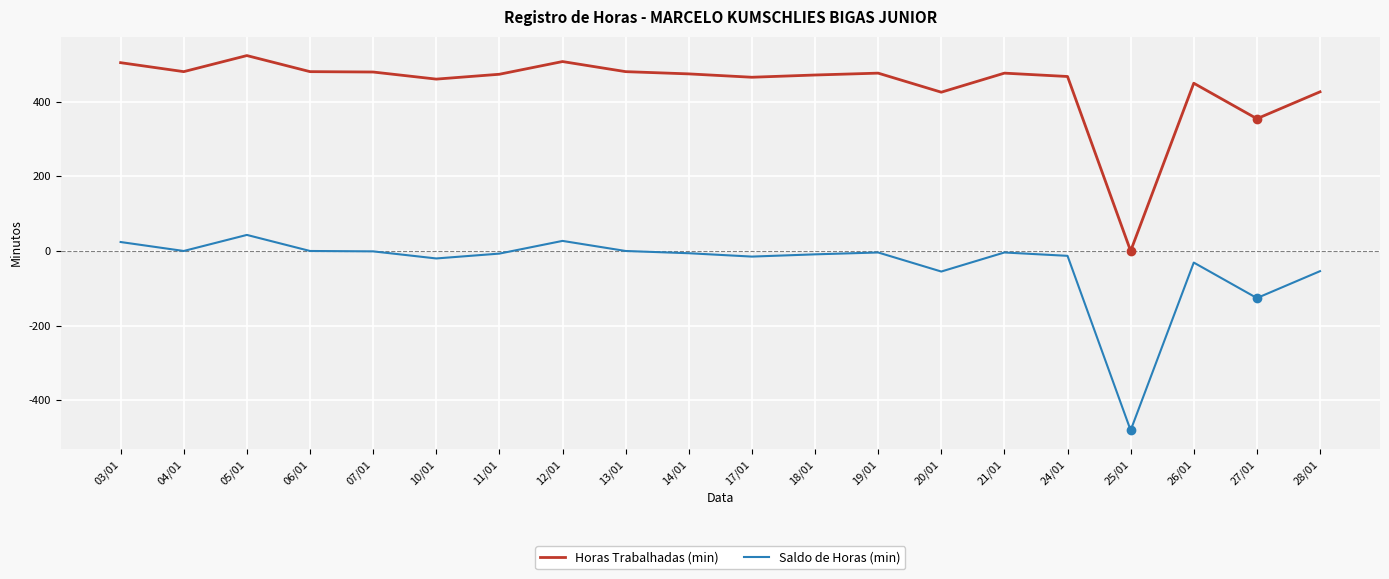

At which label is Horas Trabalhadas (min) closest to 261?

27/01